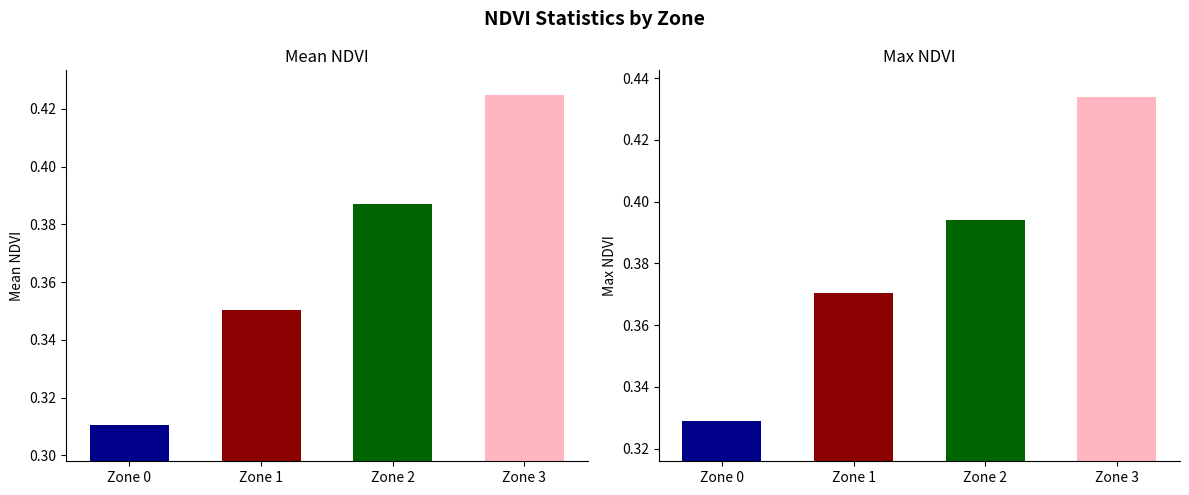

Which category has the highest value in the Mean NDVI series?

Zone 3